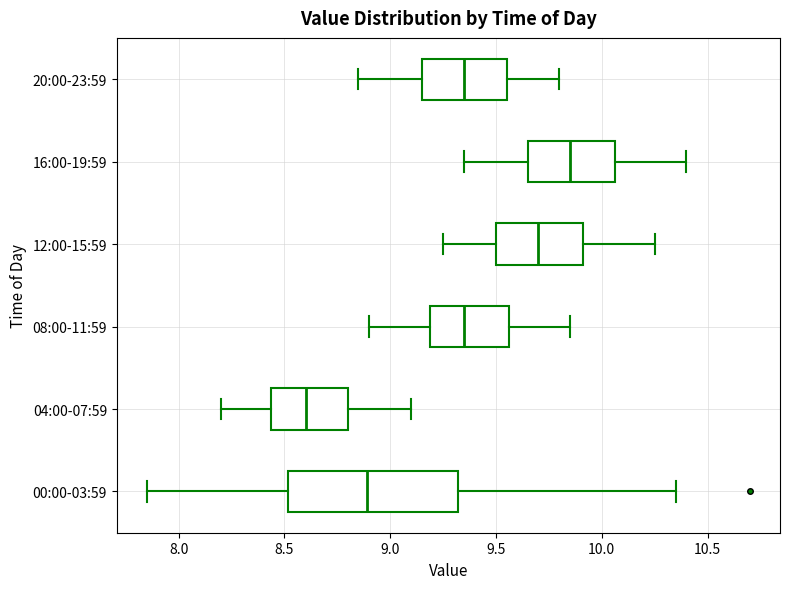

Comparing the boxes themselves (not the whiskers), which one is the widest?

00:00-03:59